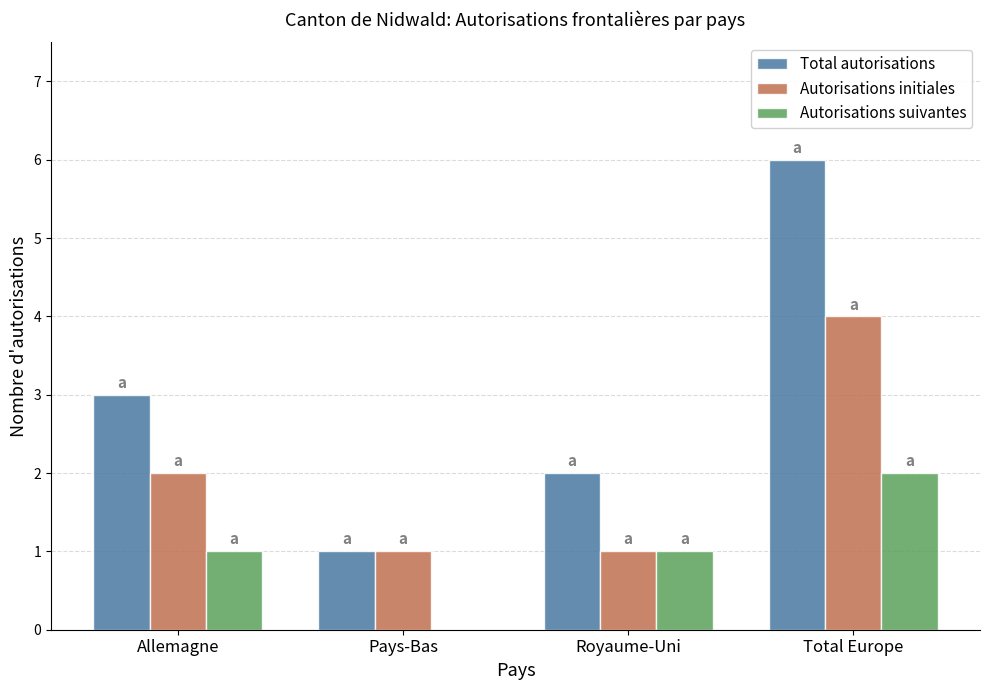

How many groups of bars are there?

4